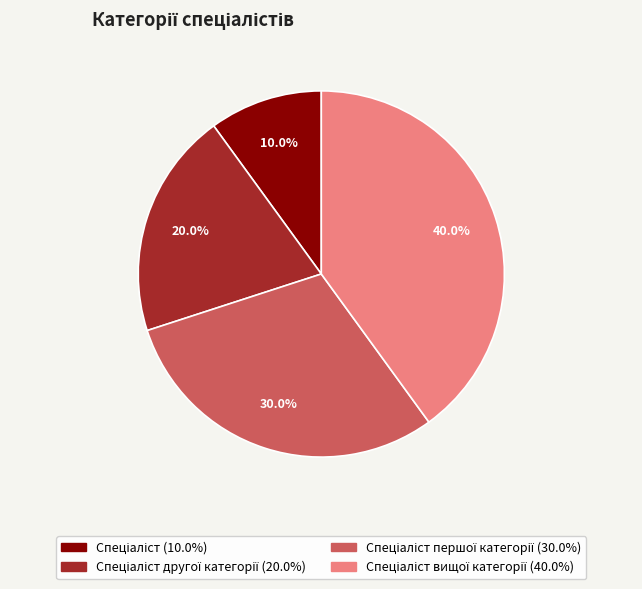

Does any single category account for the majority?

No